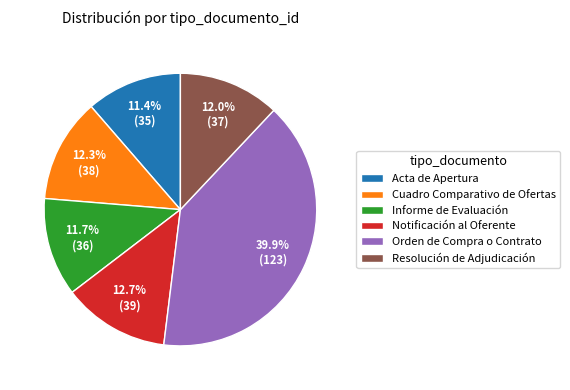

Between Acta de Apertura and Resolución de Adjudicación, which is larger?

Resolución de Adjudicación